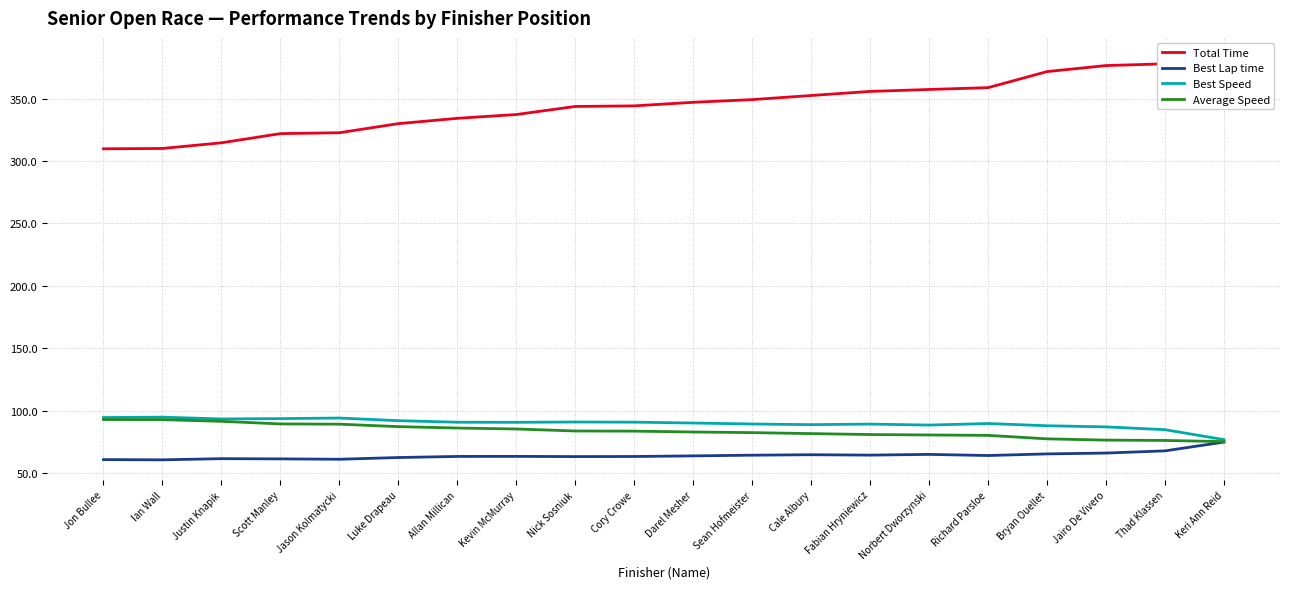

What is the smallest value displayed?

60.7